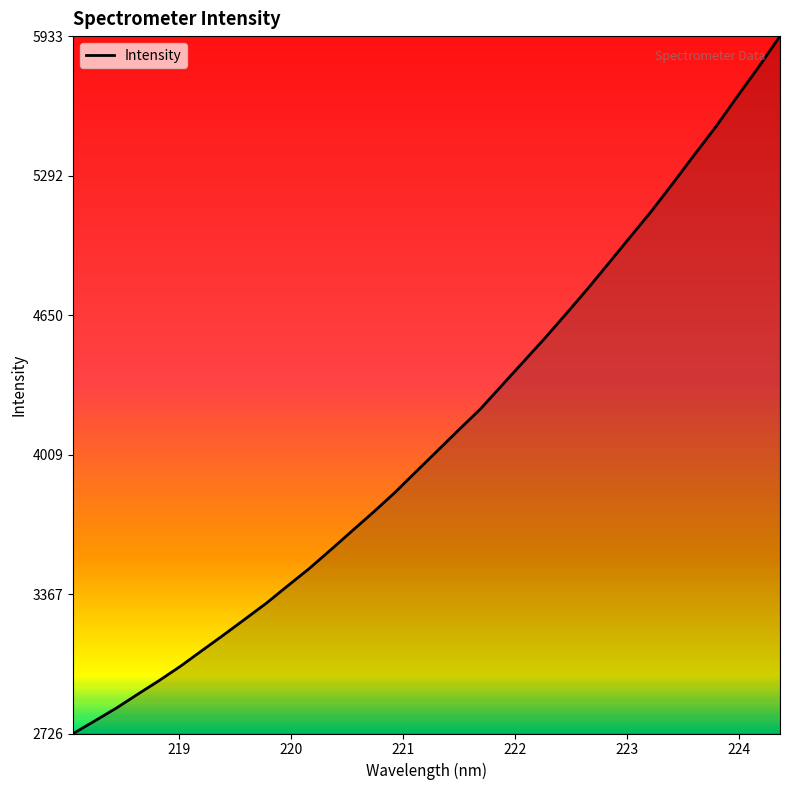

What is the difference between the maximum and minimum values?

3207.4